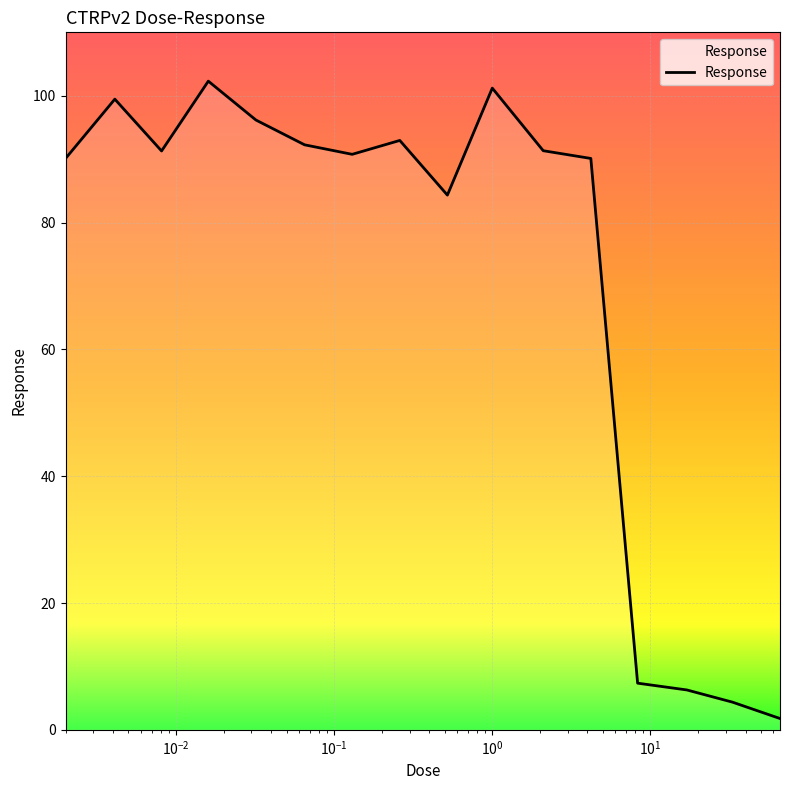

How many categories are shown in the chart?

16